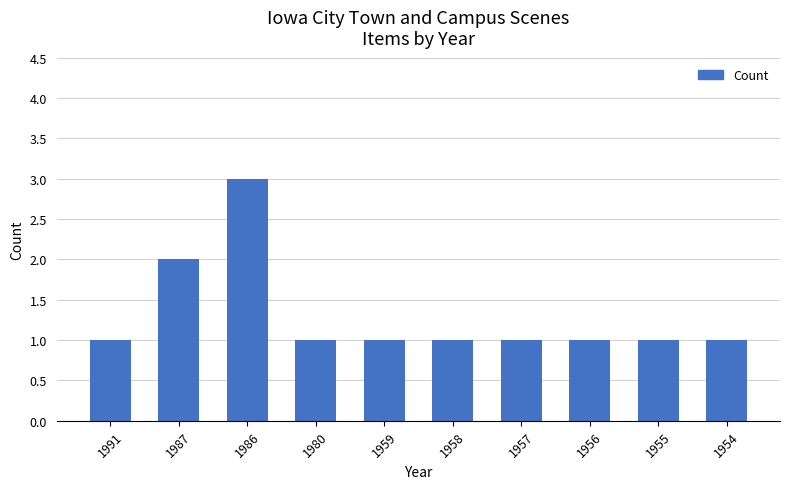

What is the approximate value at 1958?

1